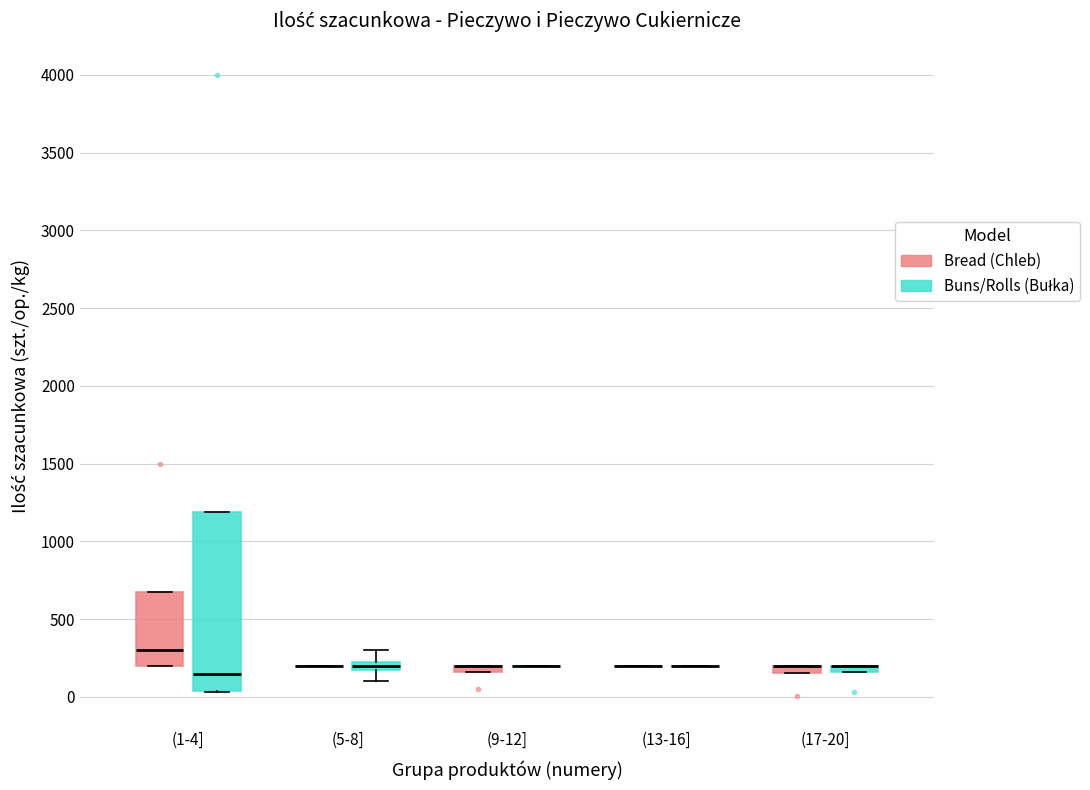

Comparing the boxes themselves (not the whiskers), which one is the tallest?

(1-4] (Buns/Rolls (Bułka))